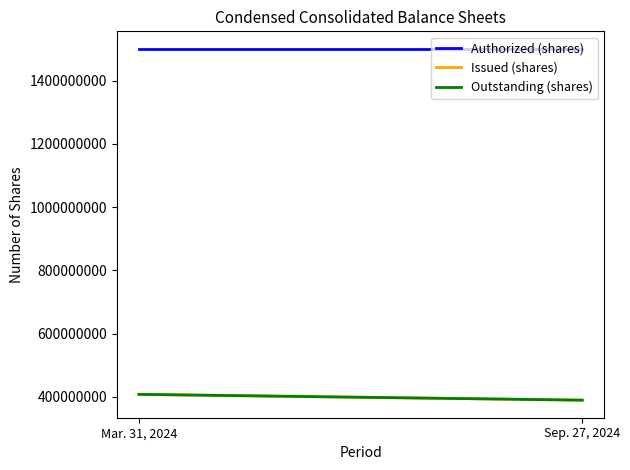

Rank the series at Mar. 31, 2024 from lowest to highest value.

Issued (shares), Outstanding (shares), Authorized (shares)